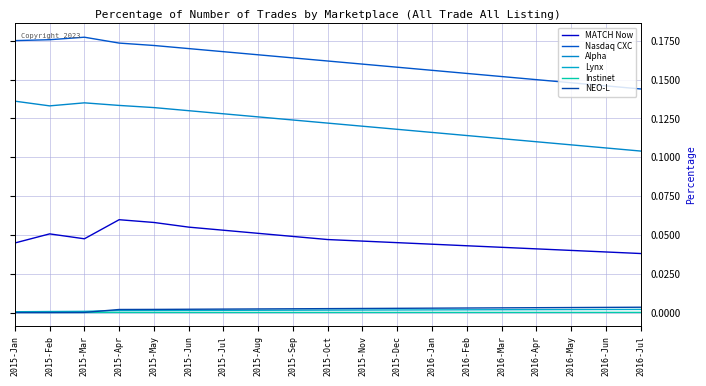

True or false: Alpha and Nasdaq CXC cross at least once.

False